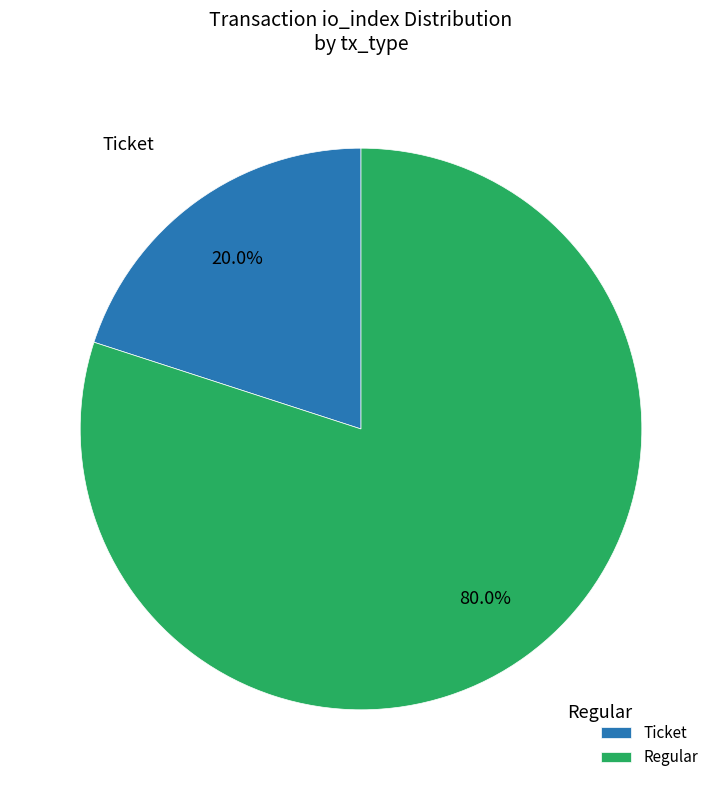

Rank the categories by value from highest to lowest.

Regular, Ticket